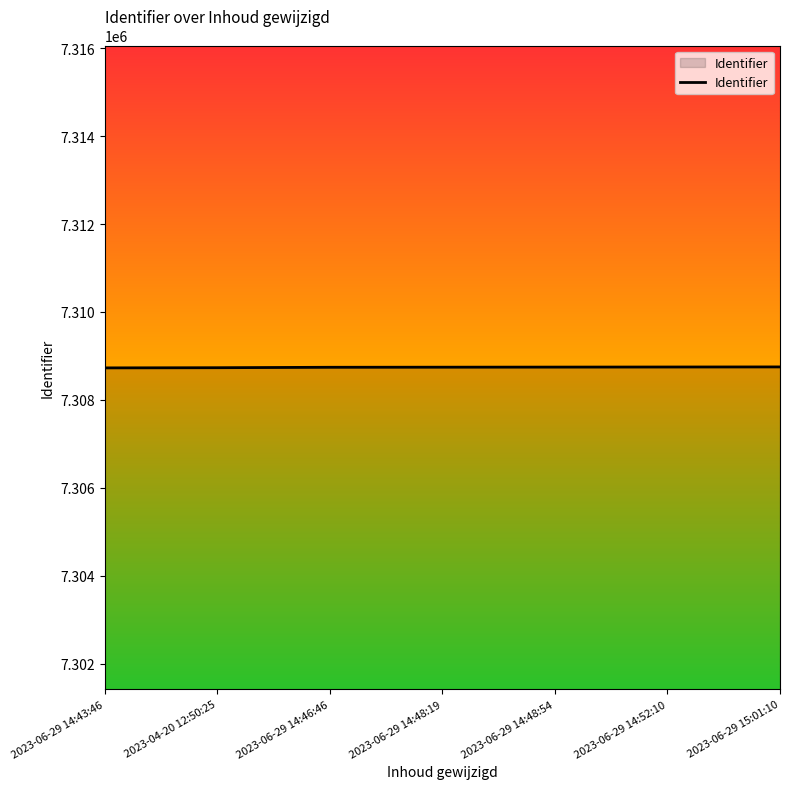

What is the smallest value displayed?

7308729